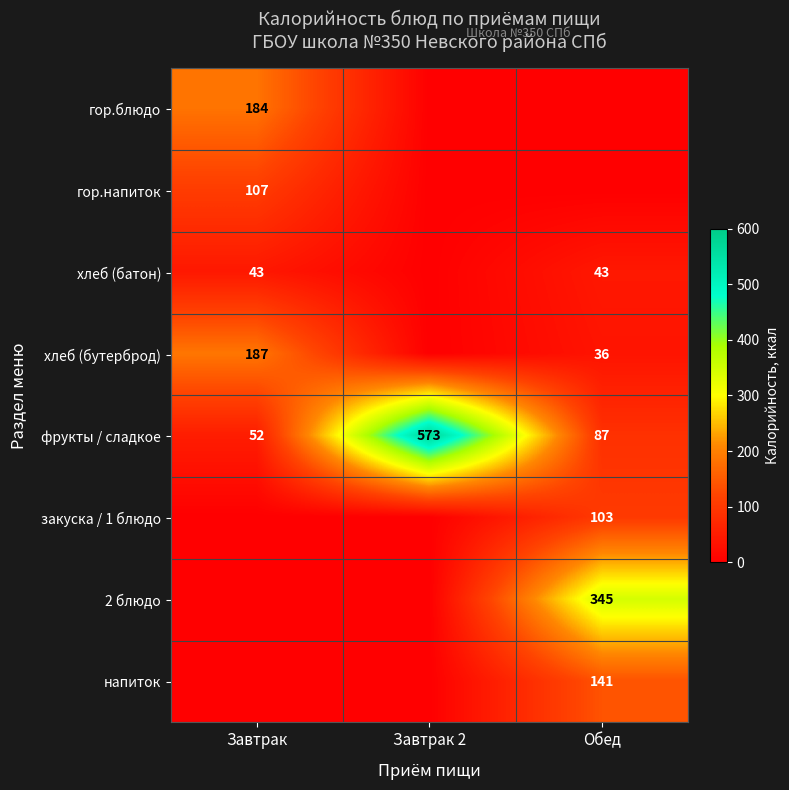

True or false: закуска / 1 блюдо has a value of 51 at Обед.

False